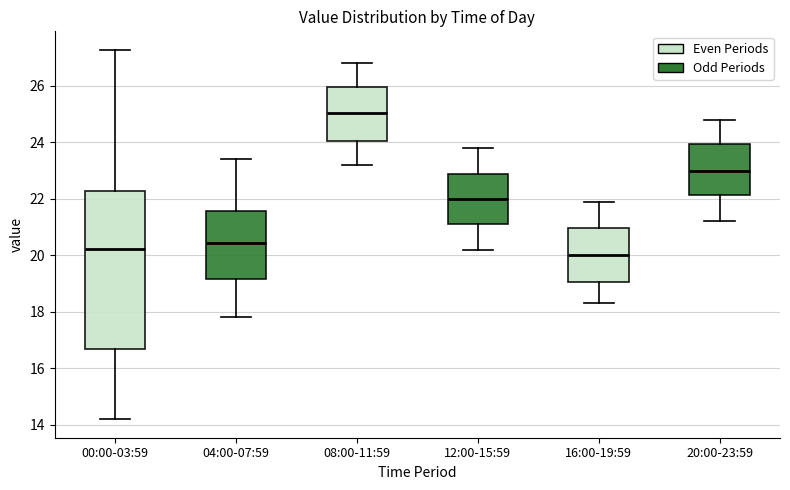

Which box is the tallest, from its lower edge to its upper edge?

00:00-03:59